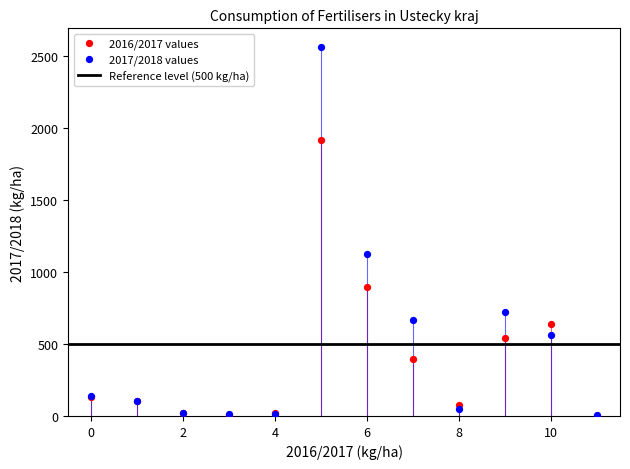

Which series has the widest spread of Y values?

2017/2018 values